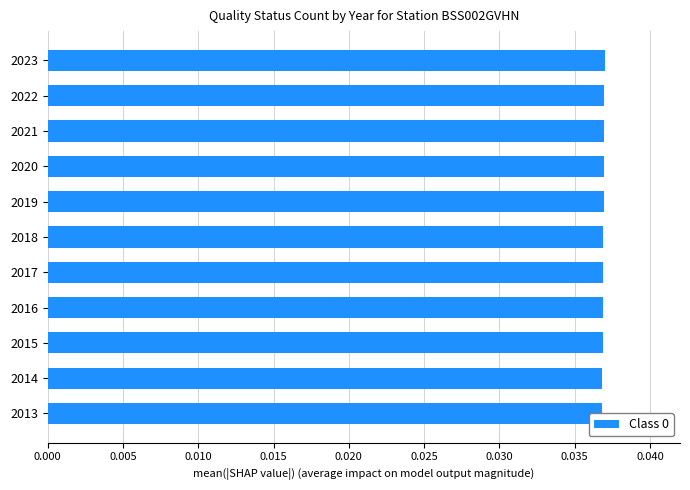

True or false: the data shows 0.1 at 2017.

False